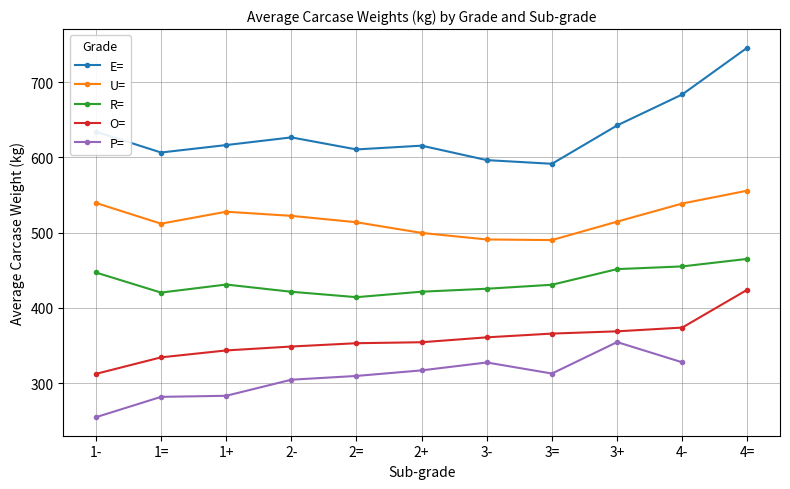

Read the R= value at 2+.

421.5